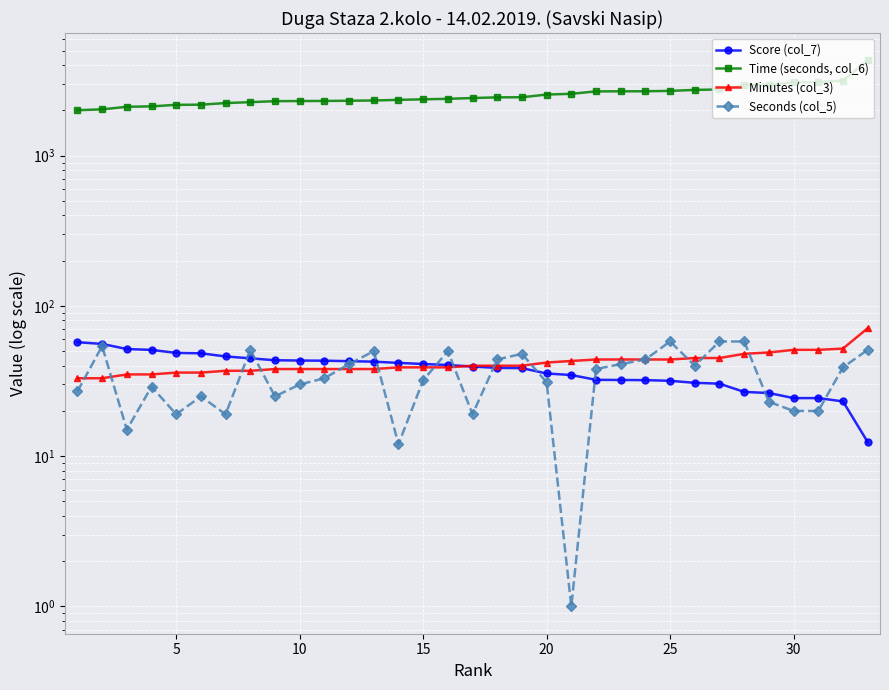

How many intersections are there between Minutes (col_3) and Seconds (col_5)?

13